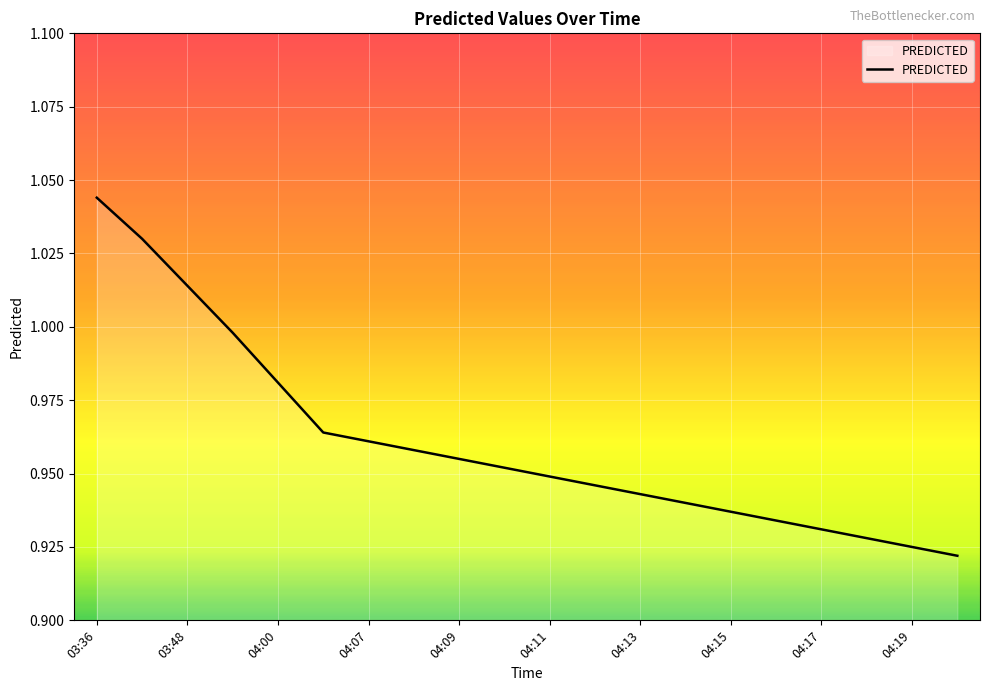

What is the difference between the maximum and second lowest values?

0.1